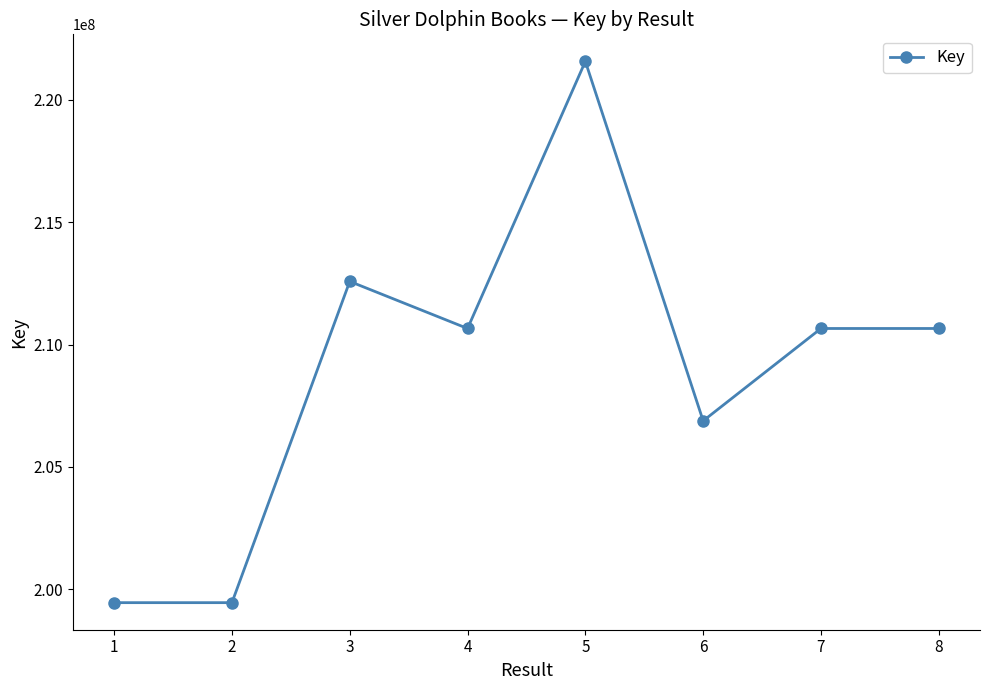

What is the sum of all values?

1671900988